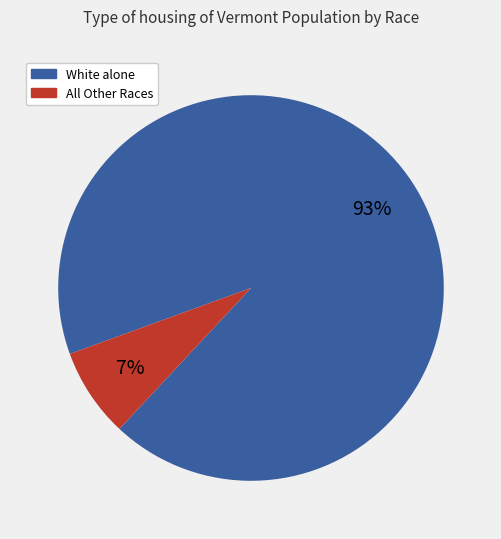

To the nearest percent, what is the average slice percentage?

50%